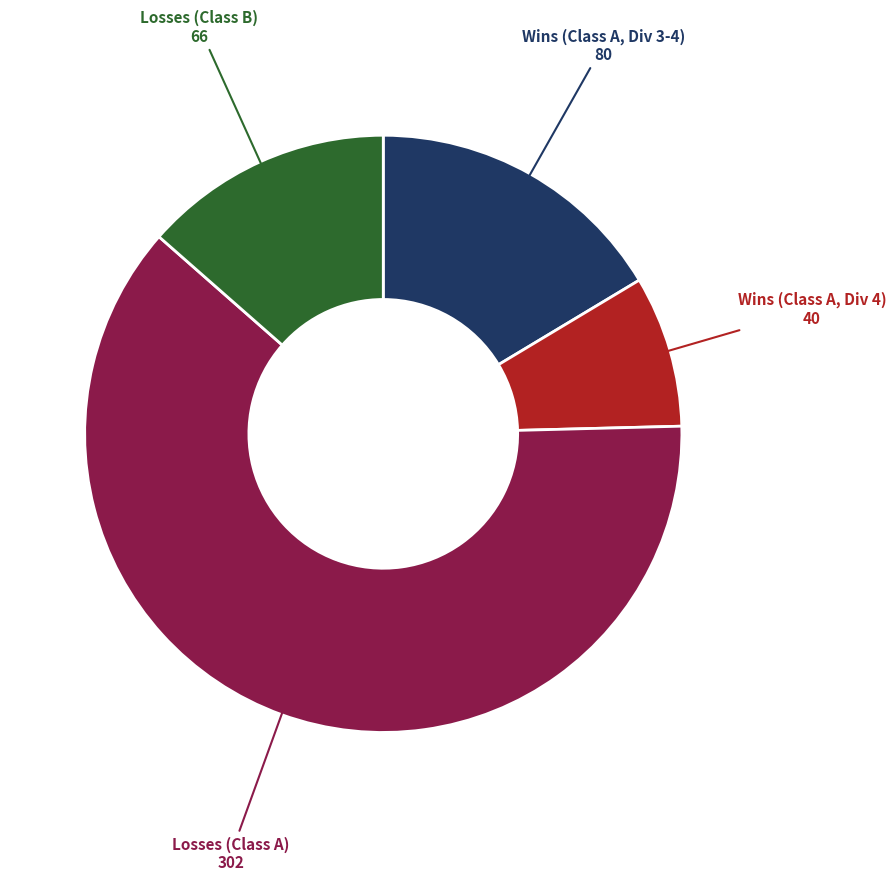

Between Losses (Class A) and Wins (Class A, Div 4), which is larger?

Losses (Class A)